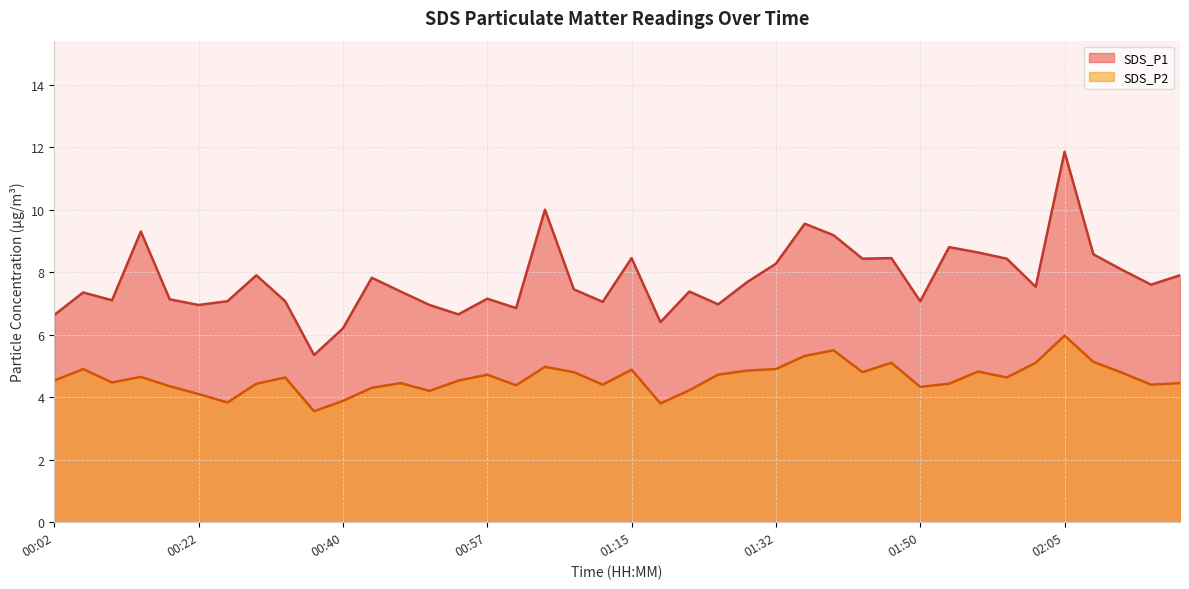

True or false: SDS_P1 and SDS_P2 cross at least once.

False